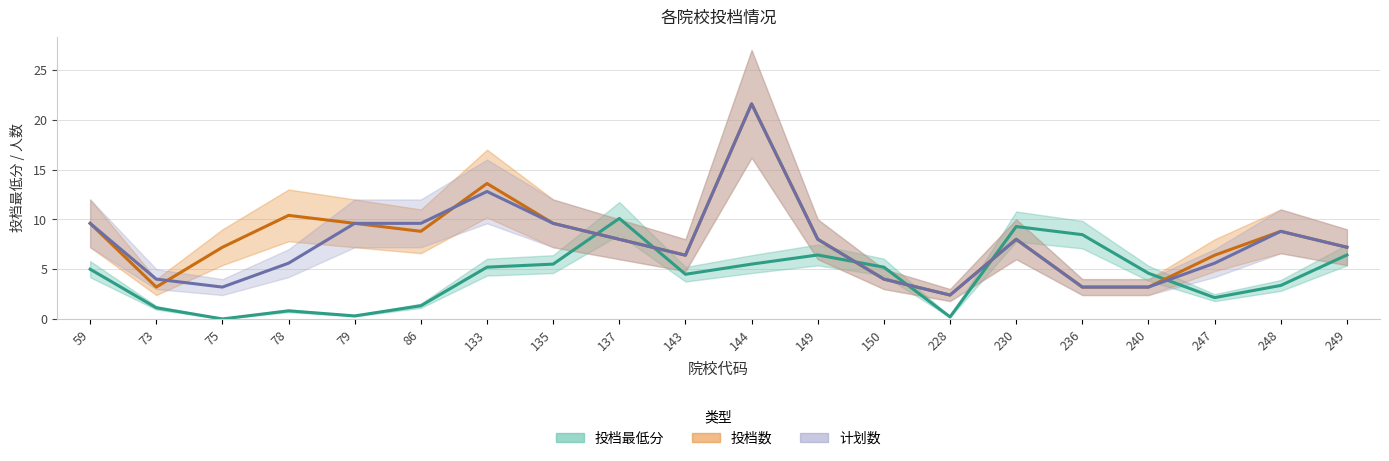

Reading left to right, what are all the values shown in this chart?

投档最低分: 59=5.0	73=1.1	75=0.0	78=0.8	79=0.3	86=1.3	133=5.2	135=5.5	137=10.1	143=4.5	144=5.5	149=6.4	150=5.2	228=0.2	230=9.3	236=8.5	240=4.6	247=2.1	248=3.4	249=6.4
投档数: 59=9.6	73=3.2	75=7.2	78=10.4	79=9.6	86=8.8	133=13.6	135=9.6	137=8.0	143=6.4	144=21.6	149=8.0	150=4.0	228=2.4	230=8.0	236=3.2	240=3.2	247=6.4	248=8.8	249=7.2
计划数: 59=9.6	73=4.0	75=3.2	78=5.6	79=9.6	86=9.6	133=12.8	135=9.6	137=8.0	143=6.4	144=21.6	149=8.0	150=4.0	228=2.4	230=8.0	236=3.2	240=3.2	247=5.6	248=8.8	249=7.2